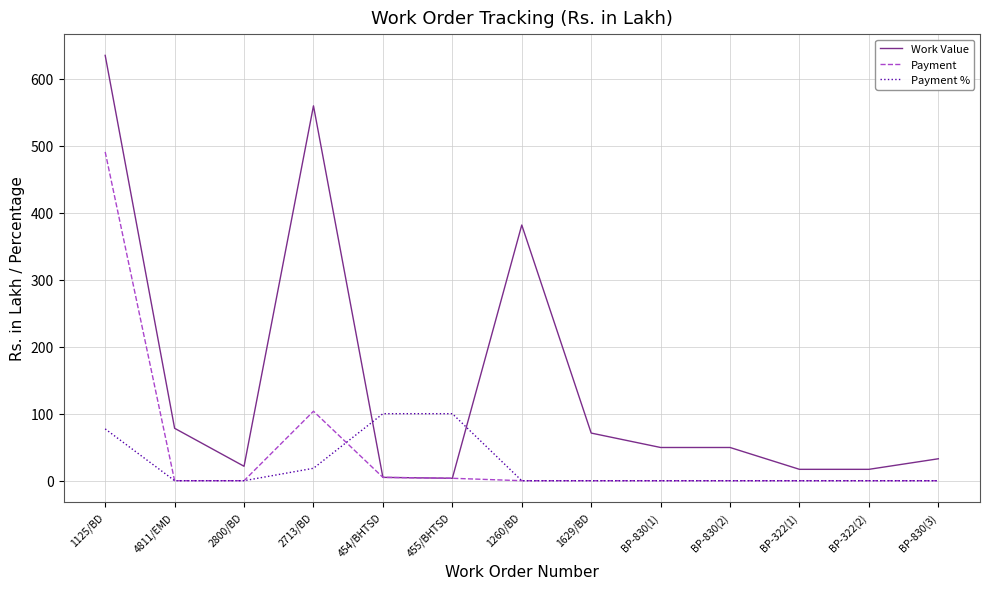

Rank the series by their maximum value, from lowest to highest.

Payment %, Payment, Work Value